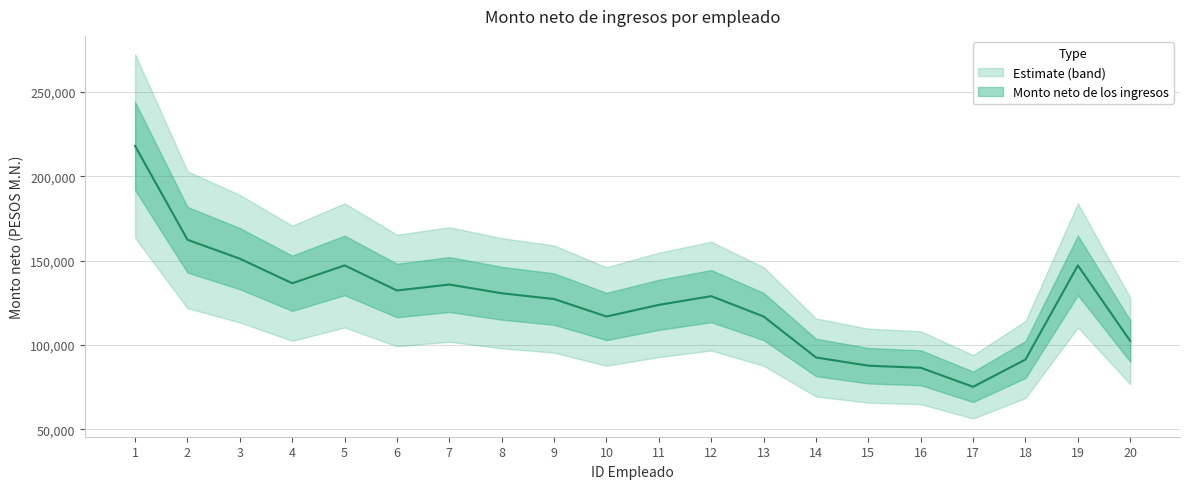

Which category has the lowest value across all series?

17